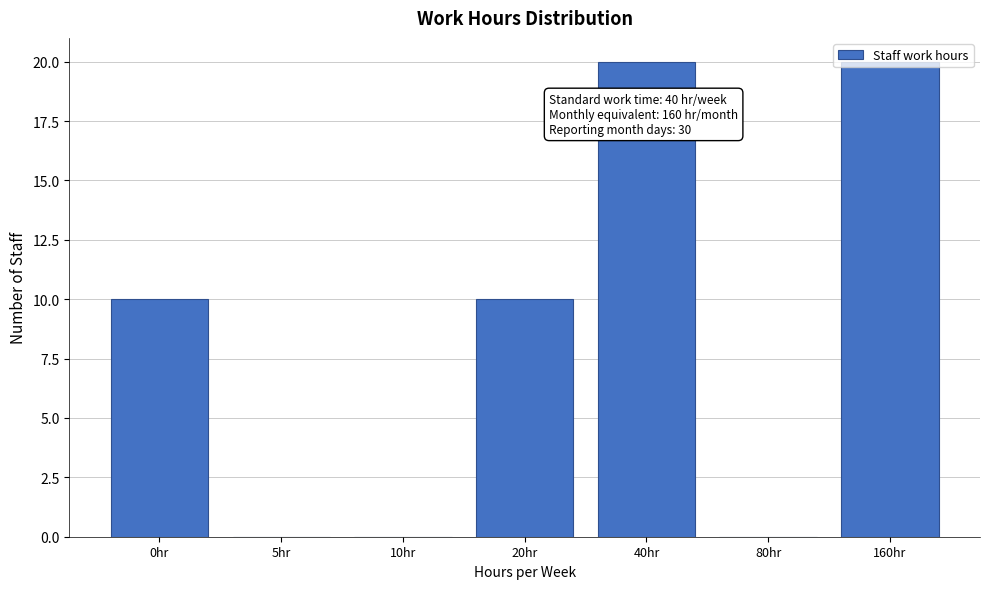

What is the ratio of the value at 20hr to the value at 40hr?

0.5